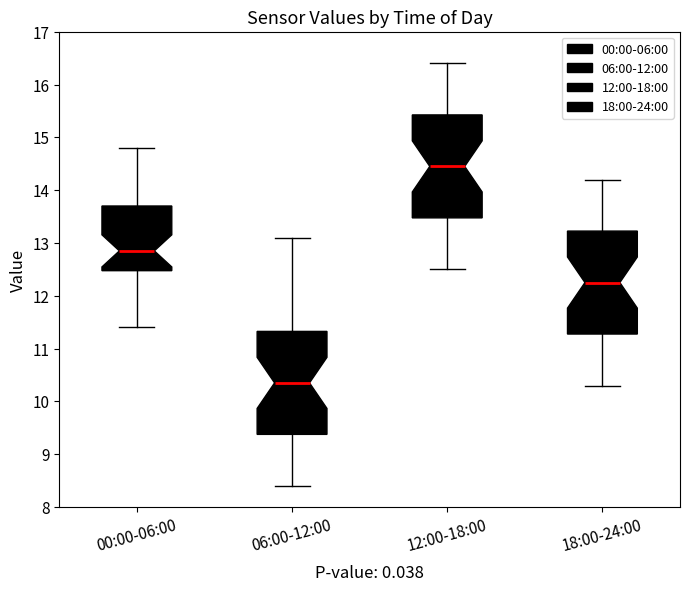

Where does the upper whisker of the box for 12:00-18:00 end on the y-axis? The values are not printed on the chart, so give them approximately, as read against the axis.

16.4